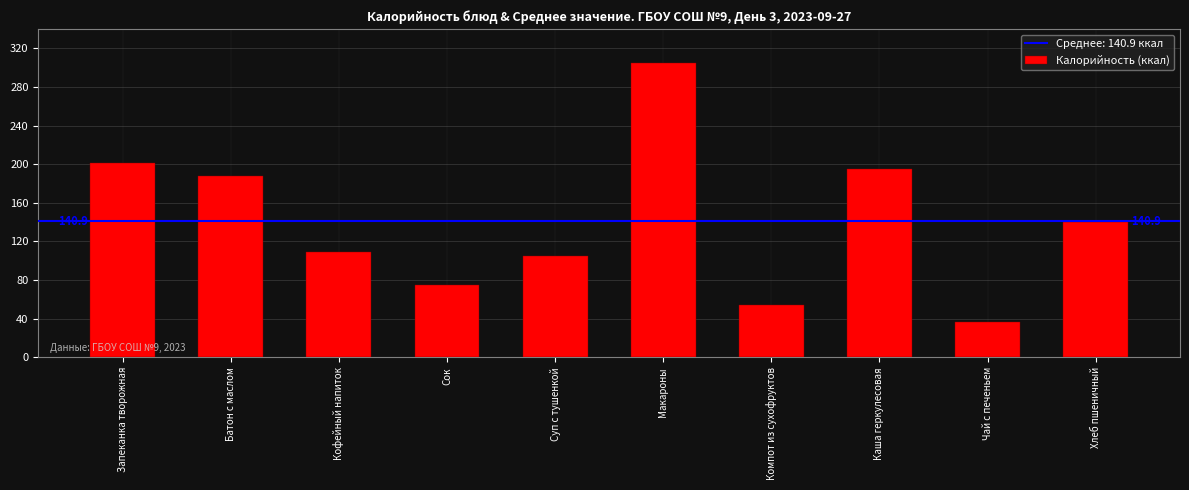

Which has a higher value, Хлеб пшеничный or Кофейный напиток?

Хлеб пшеничный